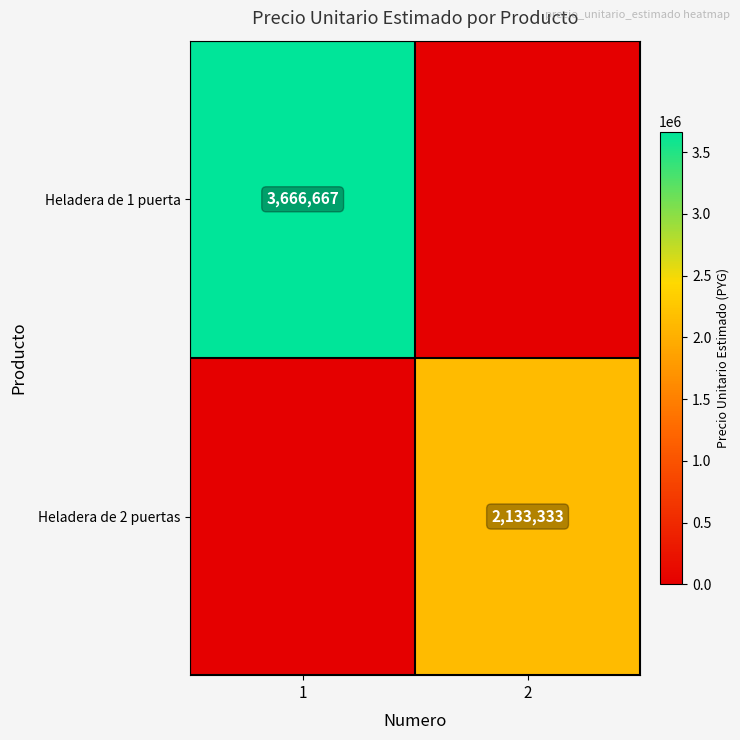

Is it true that Heladera de 2 puertas equals 2133333 at 2?

True